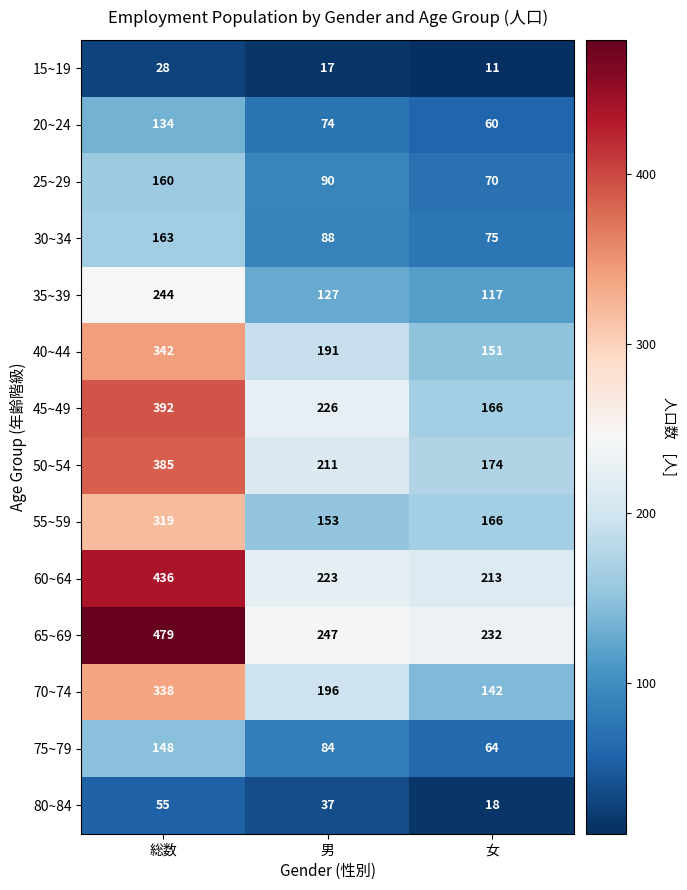

How many values in the 65~69 series are below 247?

1